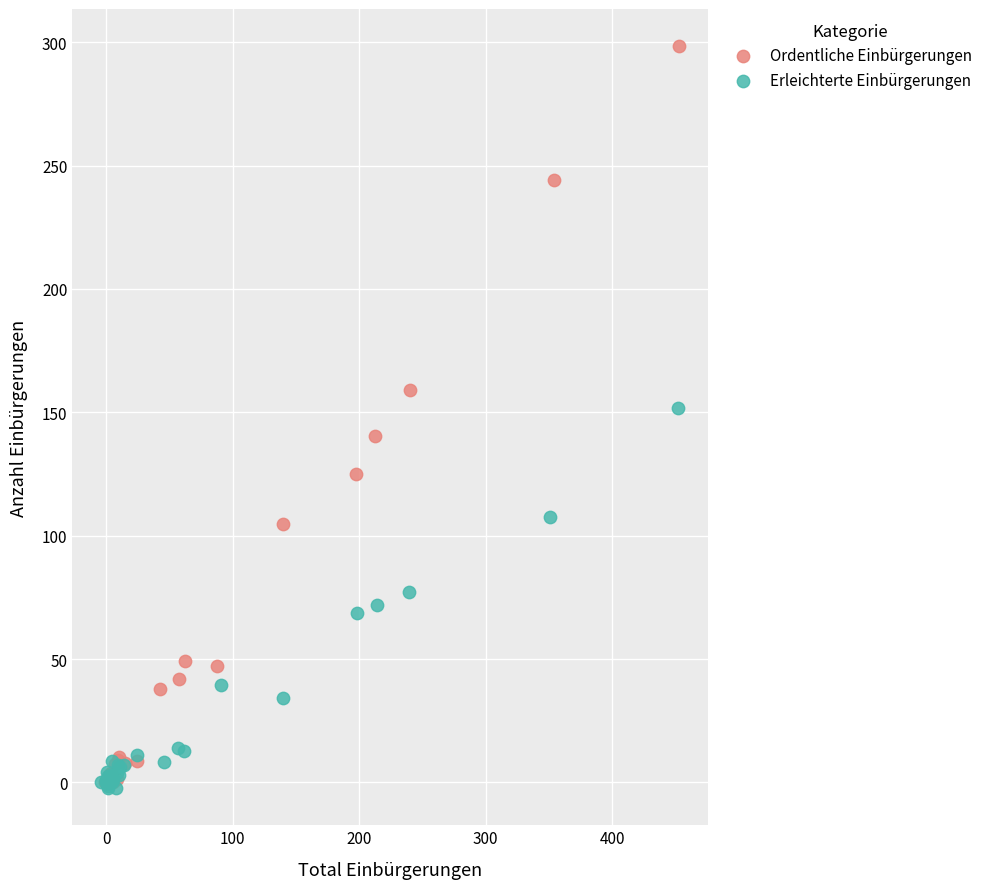

Which series has the widest spread of Y values?

Ordentliche Einbürgerungen